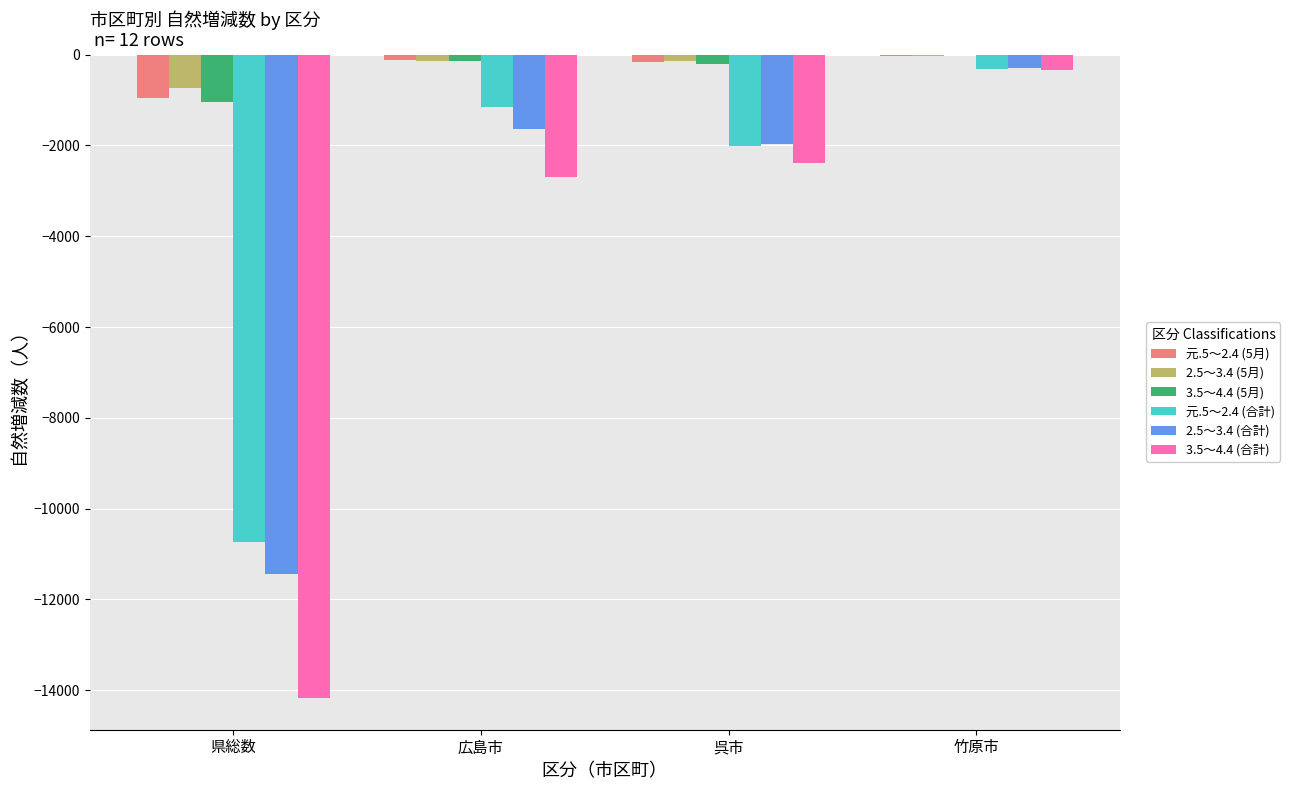

Are the bars grouped side by side (vs. stacked)?

Yes